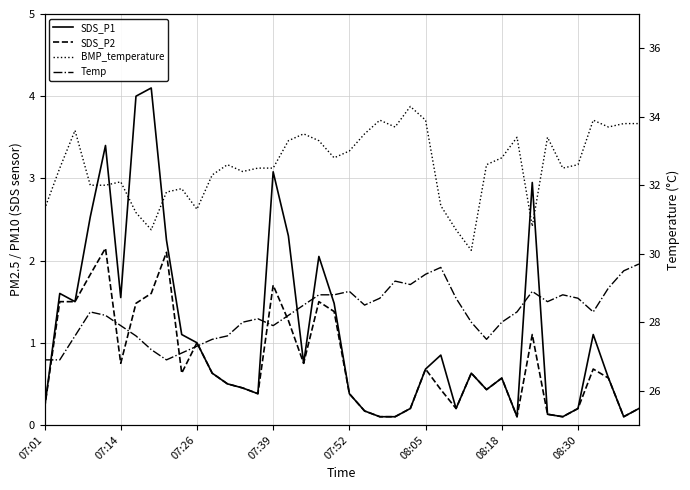

Which has a higher value, 08:30 or 13?

08:30